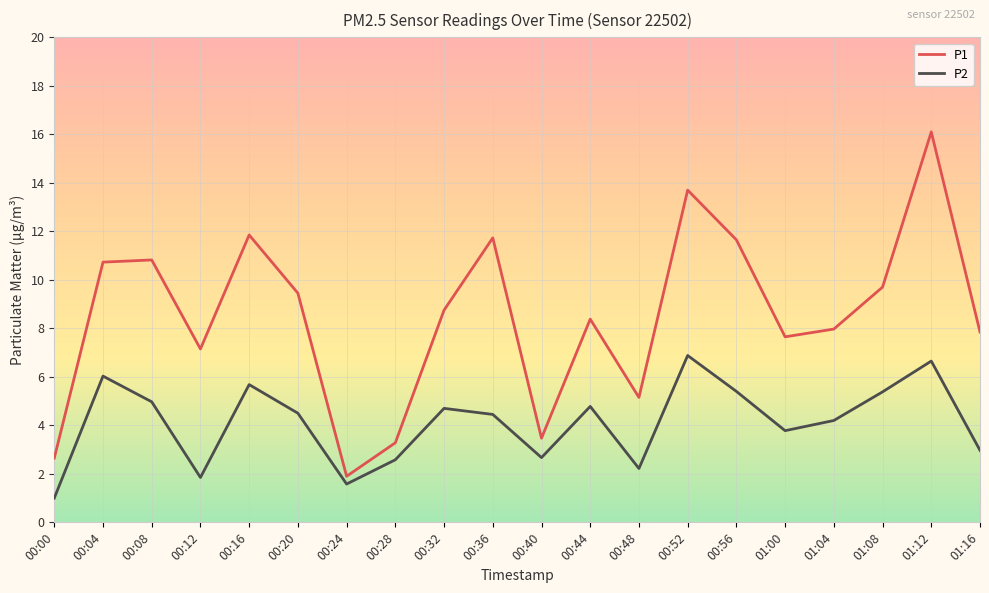

Where is P2 nearest to the value 3?

01:16